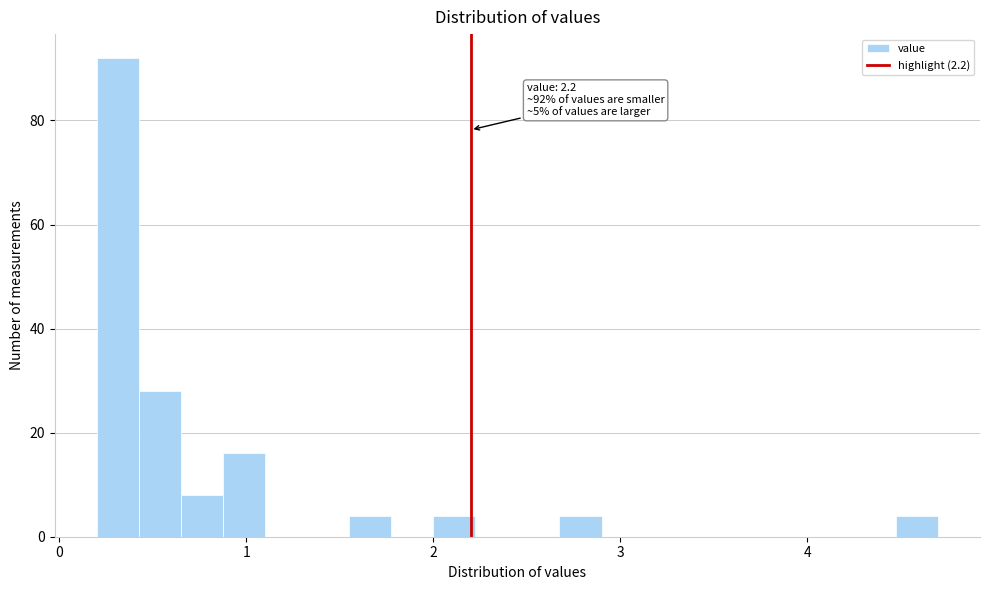

Around what value on the x-axis is the tallest bar? Give the approximate position of its centre, as read against the axis.

0.3